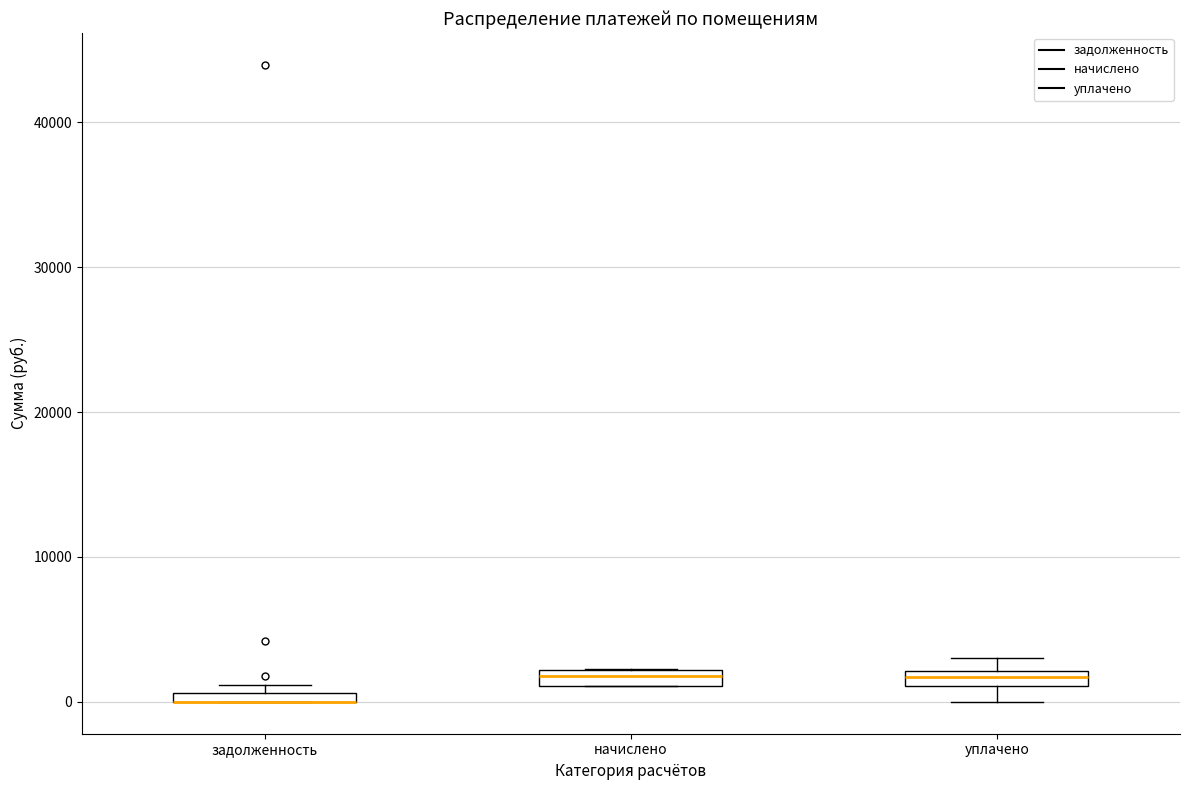

Where is the upper edge of the box for задолженность on the y-axis? The values are not printed on the chart, so give them approximately, as read against the axis.

1000